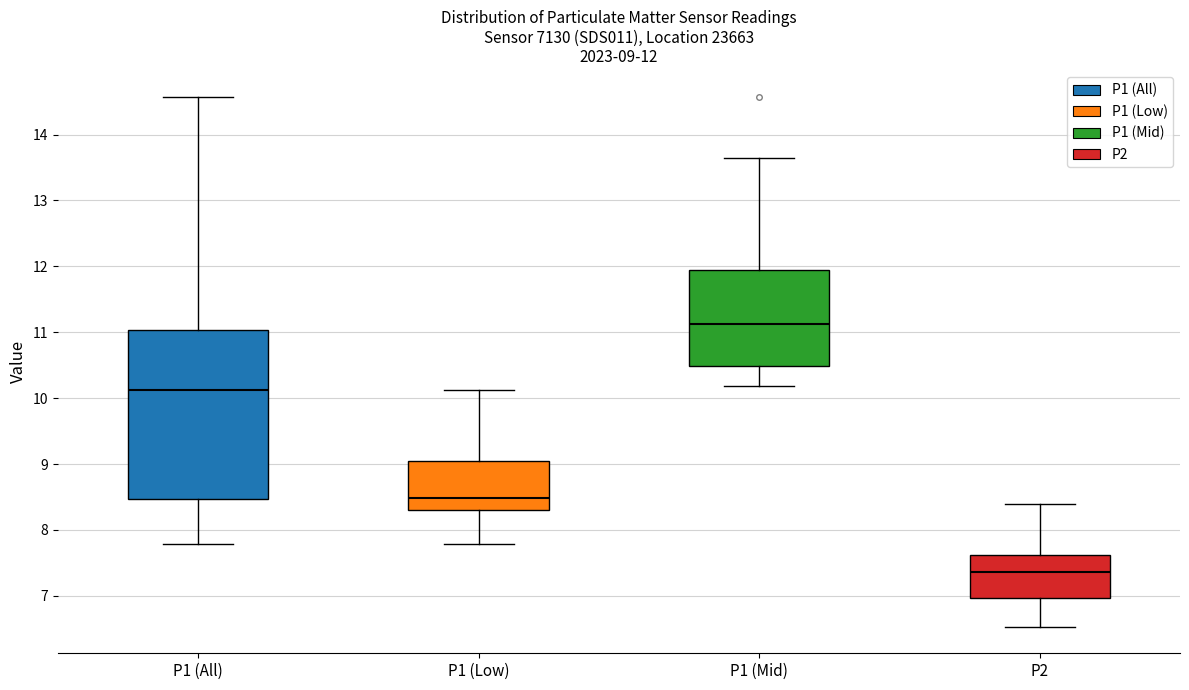

Comparing the boxes themselves (not the whiskers), which one is the tallest?

P1 (All)